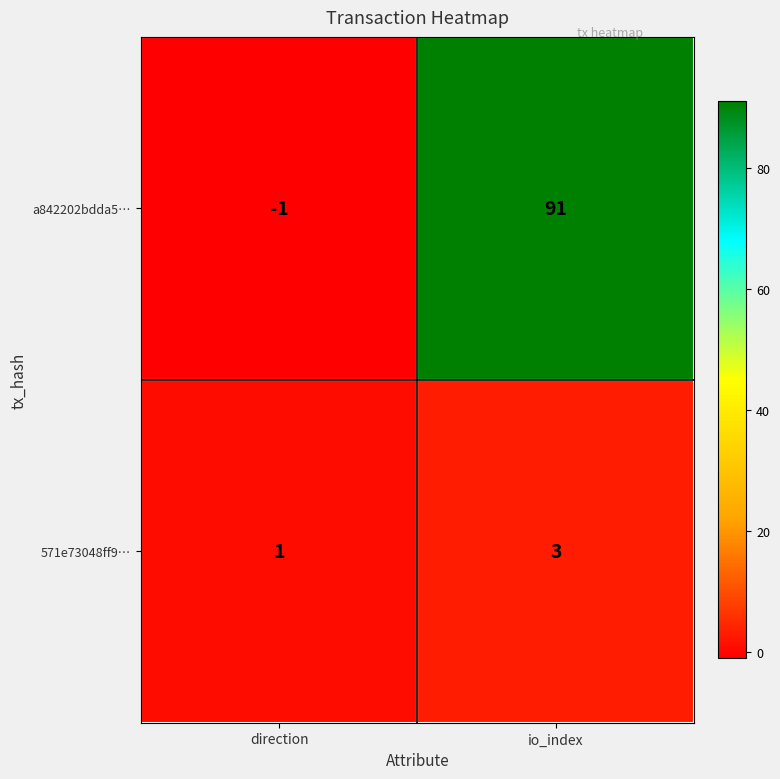

Rank the series at io_index from lowest to highest value.

571e73048ff9…, a842202bdda5…